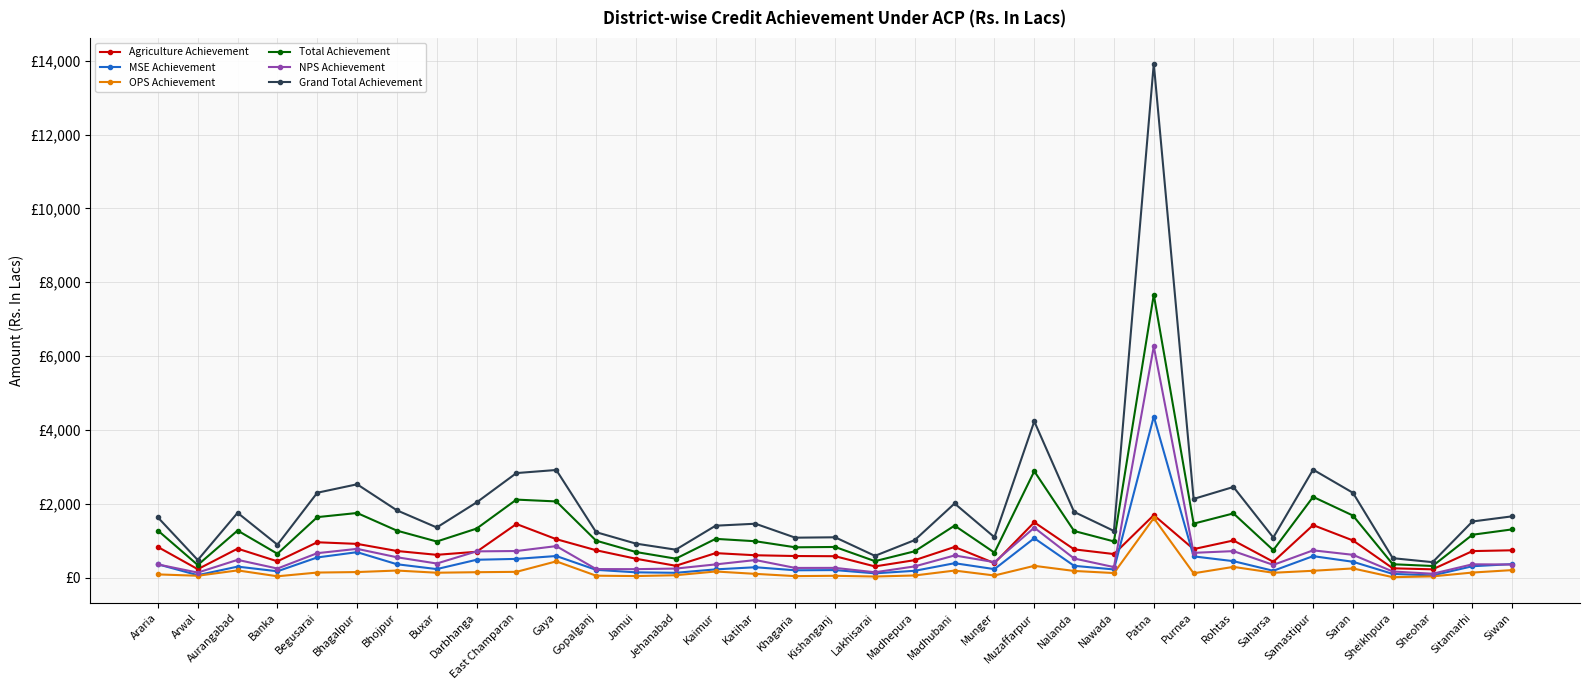

Is it true that OPS Achievement equals 6556 at Khagaria?

False